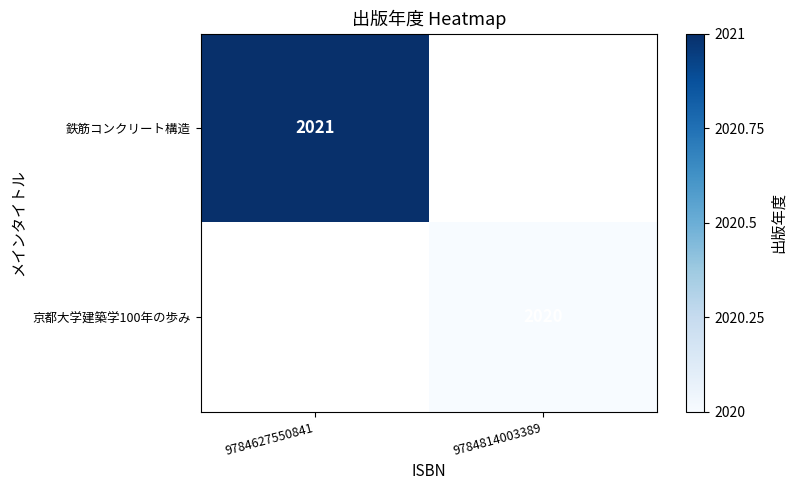

The value of 鉄筋コンクリート構造 at 9784627550841 is 3158. True or false?

False